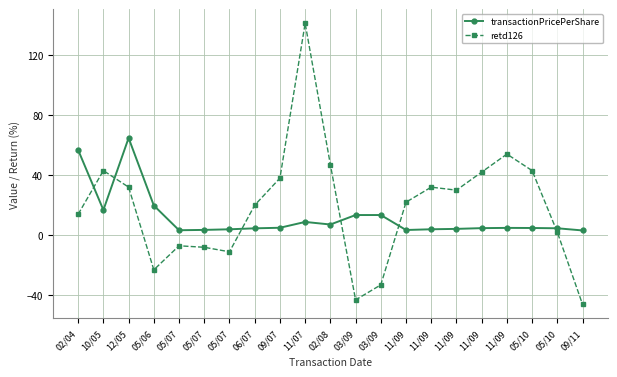

Reading right to left, transcribe all the data shown in this chart.

transactionPricePerShare: 3.2	4.6	4.8	4.9	4.7	4.2	4.0	3.5	13.5	13.4	7.2	8.9	5.0	4.6	4.0	3.6	3.3	19.8	64.7	16.8	56.7
retd126: -46.0	2.0	43.0	54.0	42.0	30.0	32.0	22.0	-33.0	-43.0	47.0	141.0	38.0	20.0	-11.0	-8.0	-7.0	-23.0	32.0	43.0	14.0